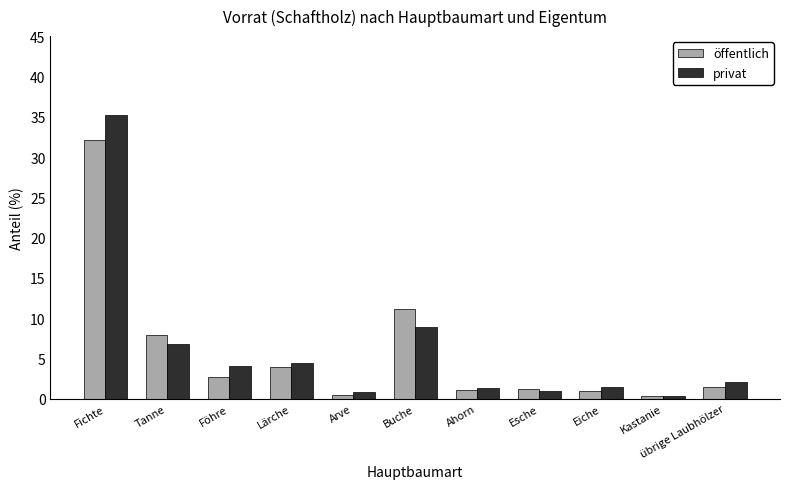

Rank the series by their maximum value, from highest to lowest.

privat, öffentlich